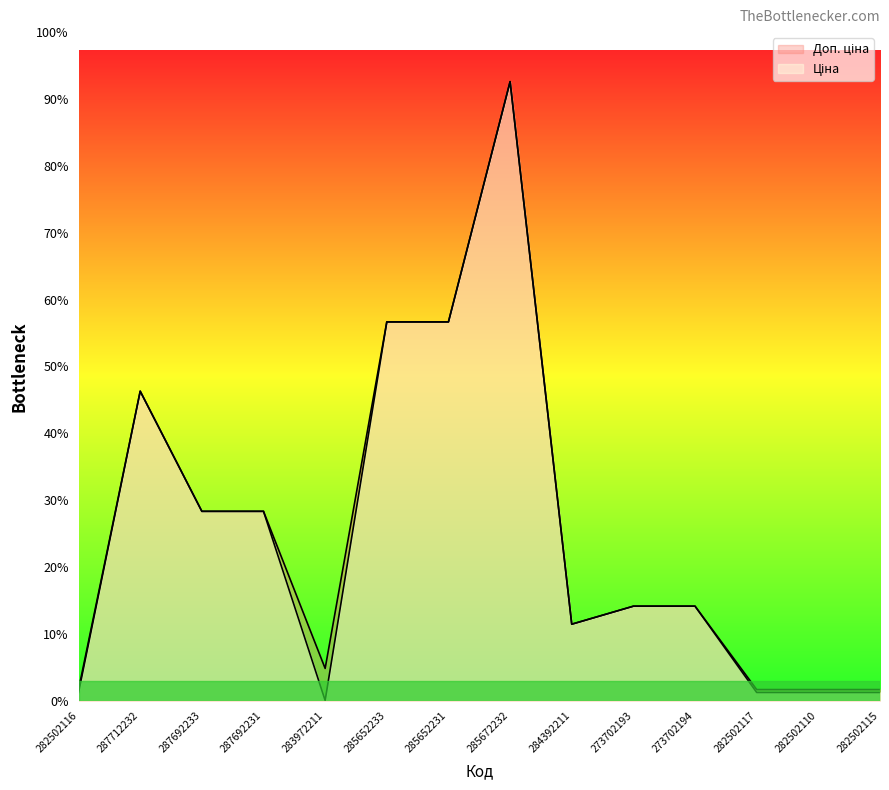

True or false: Ціна and Доп. ціна intersect in this chart.

False